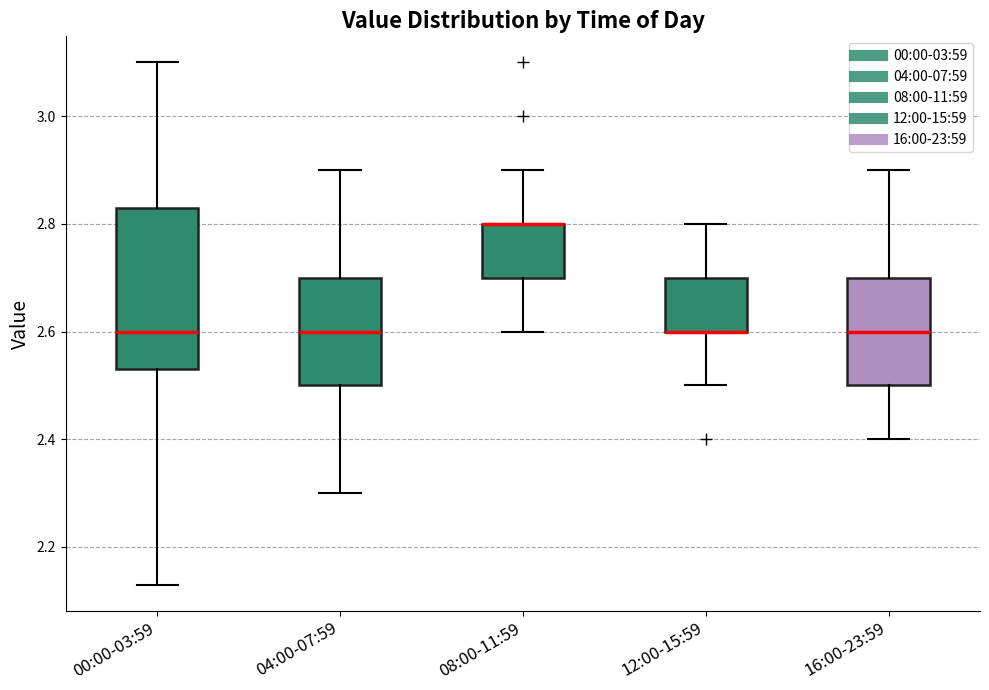

Reading left to right, read every box against the y-axis: the position of its median line, the range the box covers, and the ends of its whiskers. The values are not printed on the chart, so give them approximately, as read against the axis.

00:00-03:59: median 2.60, box 2.54 to 2.84, whiskers 2.14 to 3.10
04:00-07:59: median 2.60, box 2.50 to 2.70, whiskers 2.30 to 2.90
08:00-11:59: median 2.80 (drawn on the box's upper edge), box 2.70 to 2.80, whiskers 2.60 to 2.90
12:00-15:59: median 2.60 (drawn on the box's lower edge), box 2.60 to 2.70, whiskers 2.50 to 2.80
16:00-23:59: median 2.60, box 2.50 to 2.70, whiskers 2.40 to 2.90